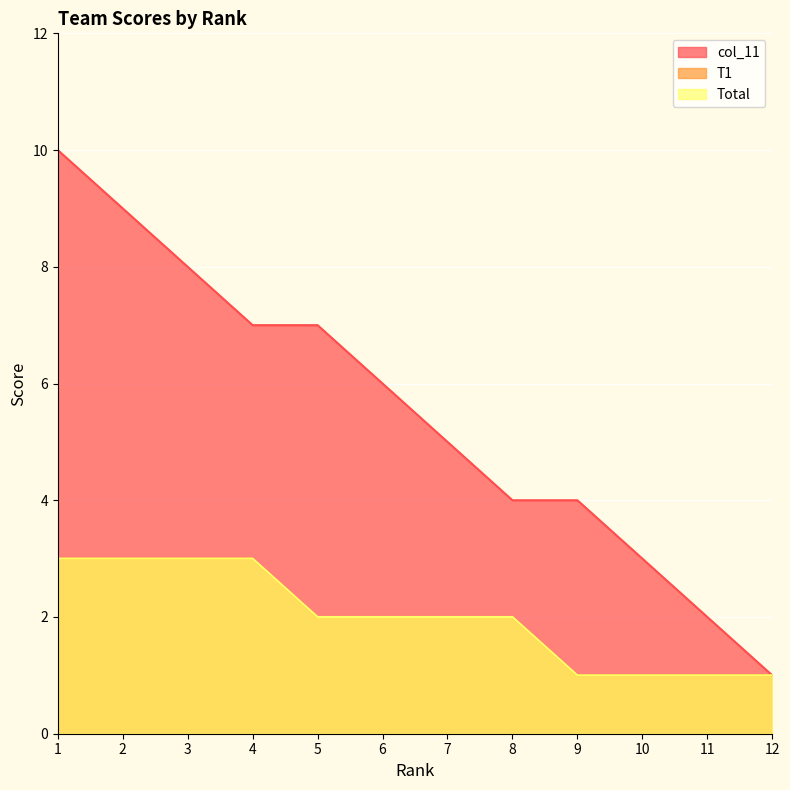

What is the difference between the highest and lowest values at 10?

2